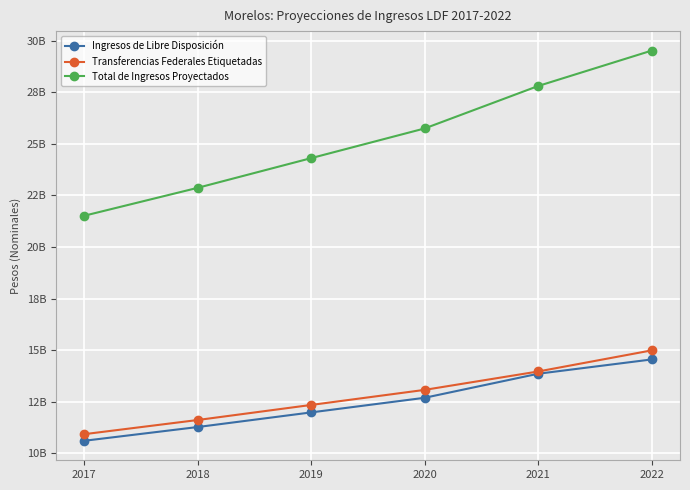

True or false: Total de Ingresos Proyectados has more than 0 points higher than both neighbors.

False